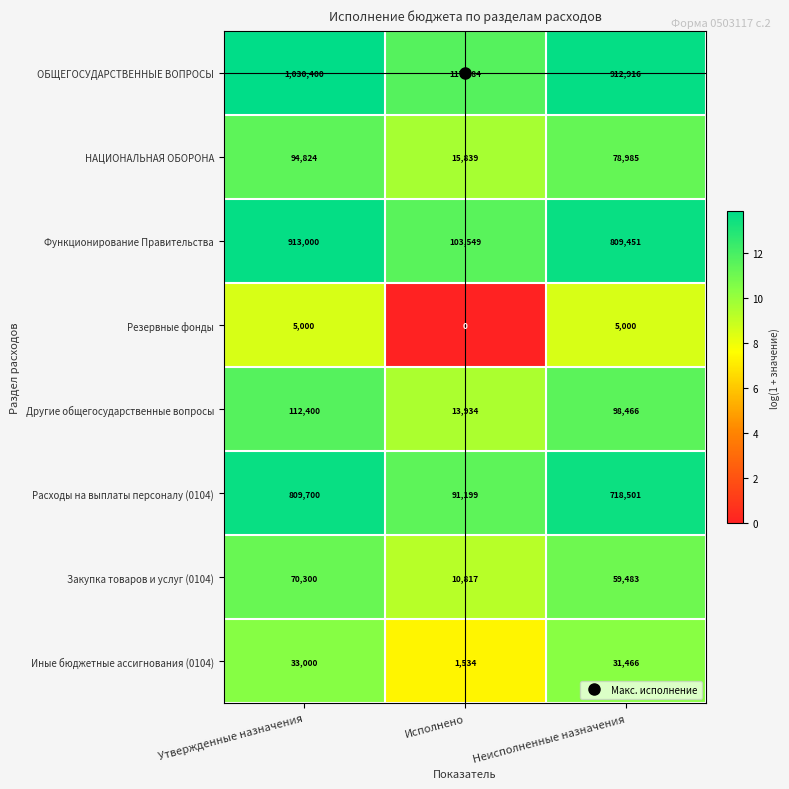

What is the total value across all series at Утвержденные назначения?

3068624